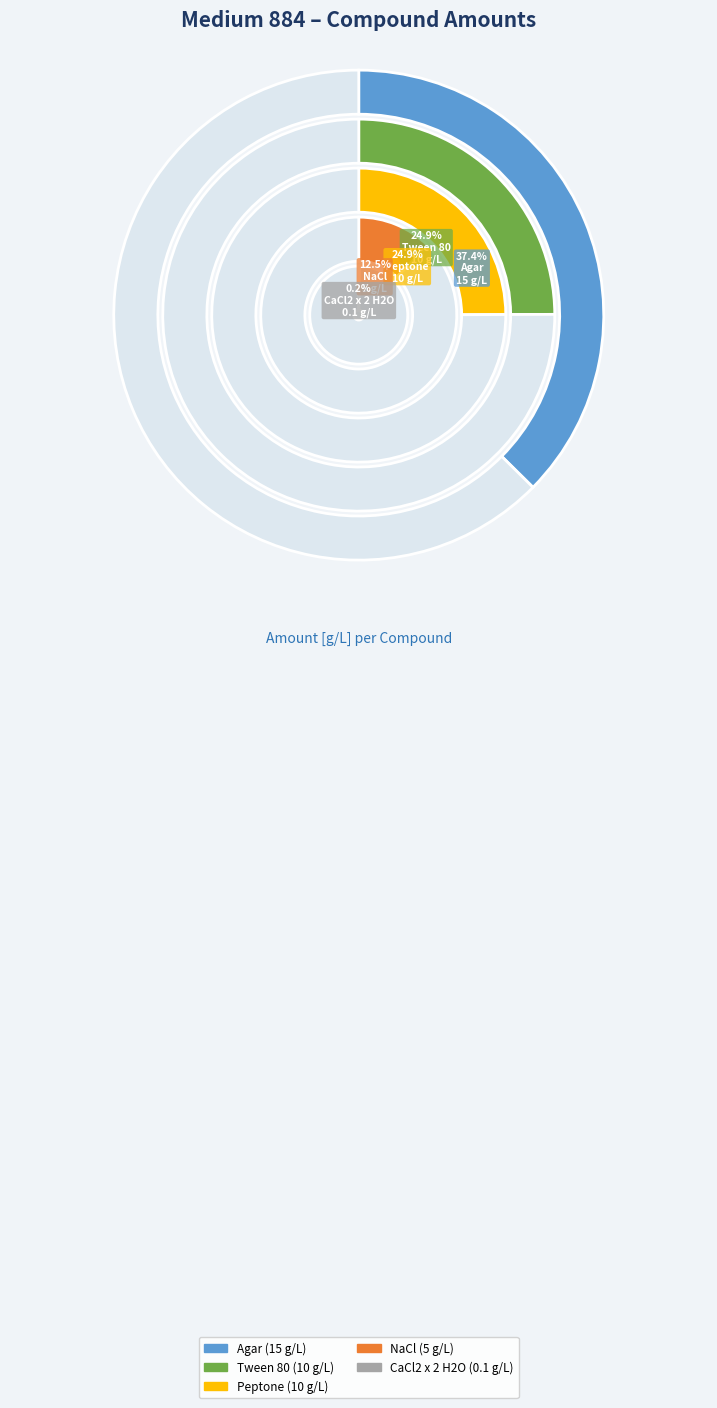

Which category has the smallest portion of the pie?

CaCl2 x 2 H2O